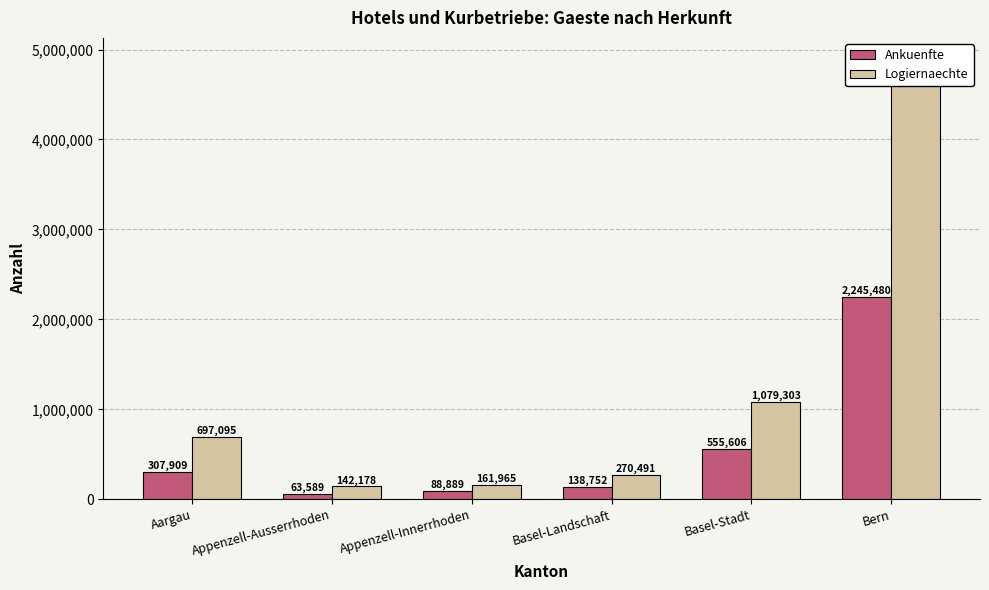

Is it true that Logiernaechte equals 161965 at Appenzell-Innerrhoden?

True